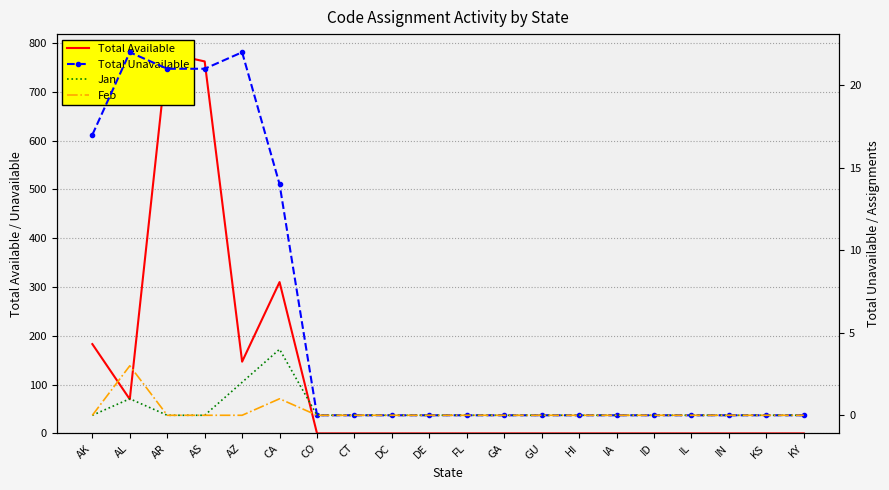

What is the difference between the maximum and minimum values in the Feb series?

3